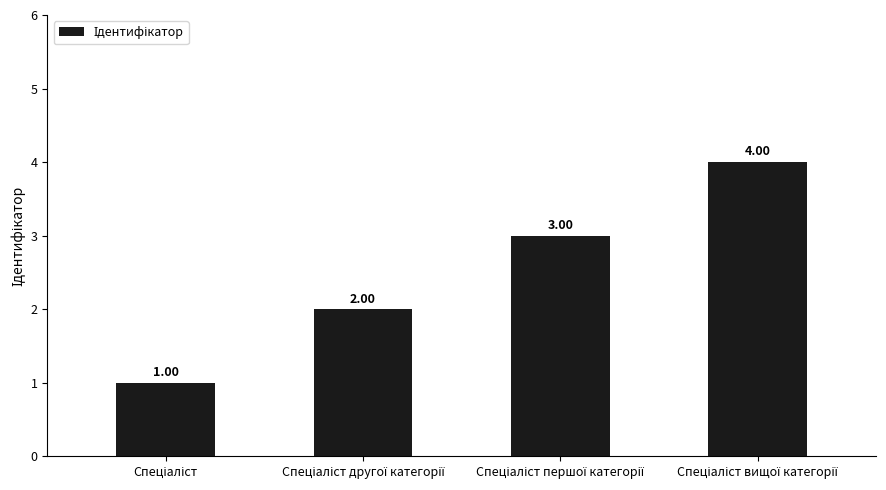

What is the sum of all values?

10